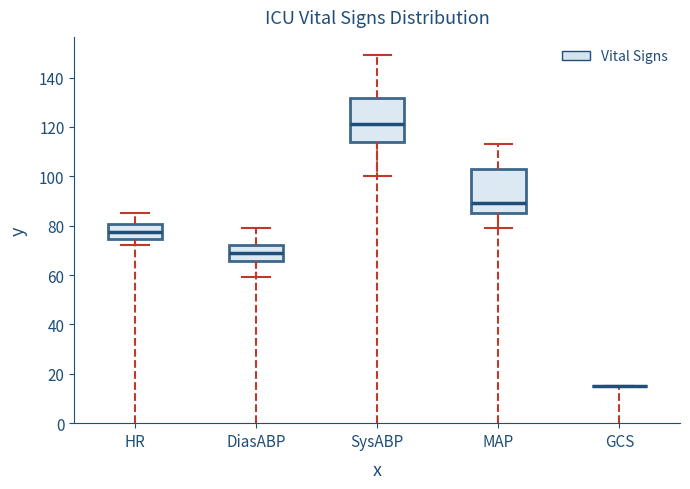

Where does the median line of the box for DiasABP sit on the y-axis? The values are not printed on the chart, so give them approximately, as read against the axis.

70